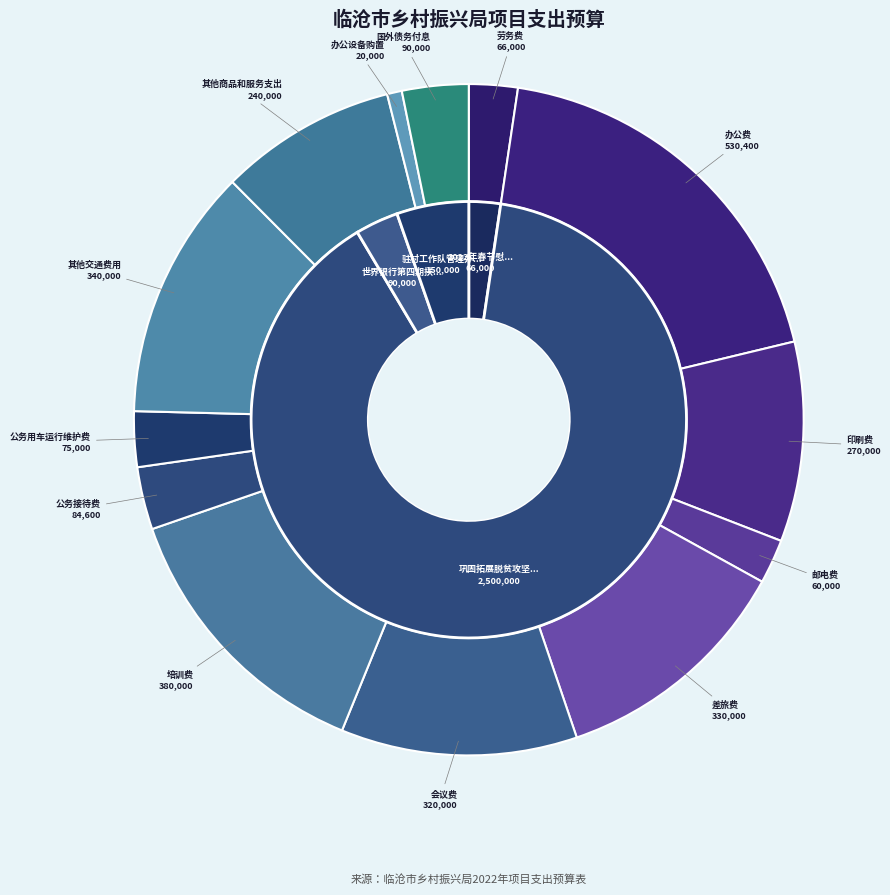

Which has a higher value, 邮电费 or 其他商品和服务支出?

其他商品和服务支出